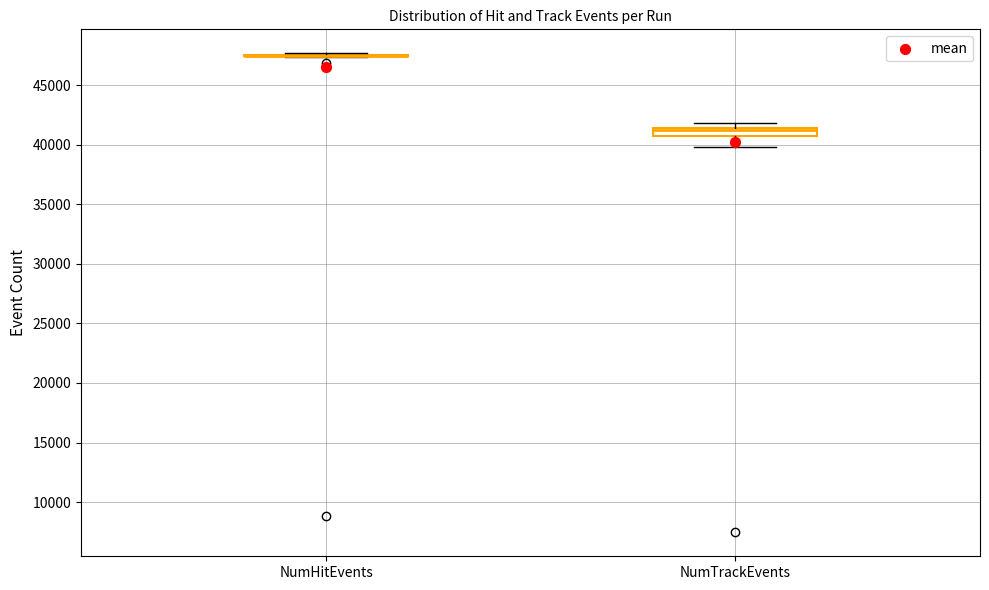

Which box is the tallest, from its lower edge to its upper edge?

NumTrackEvents